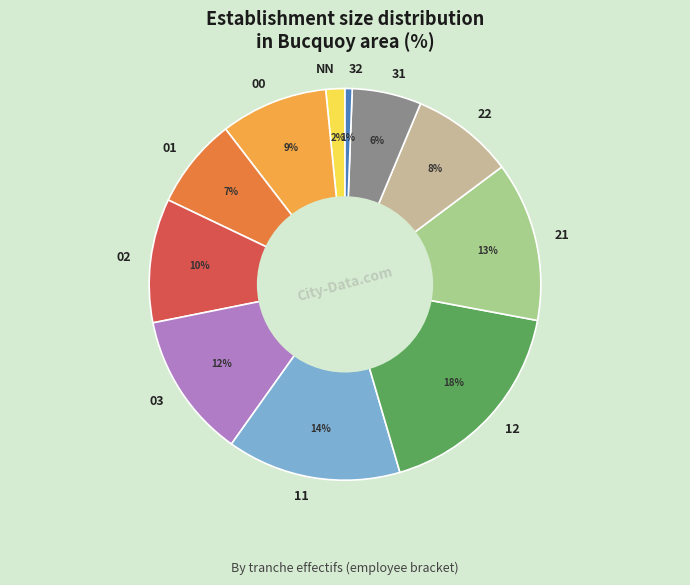

Is the sum of 21 and NN greater than half?

No